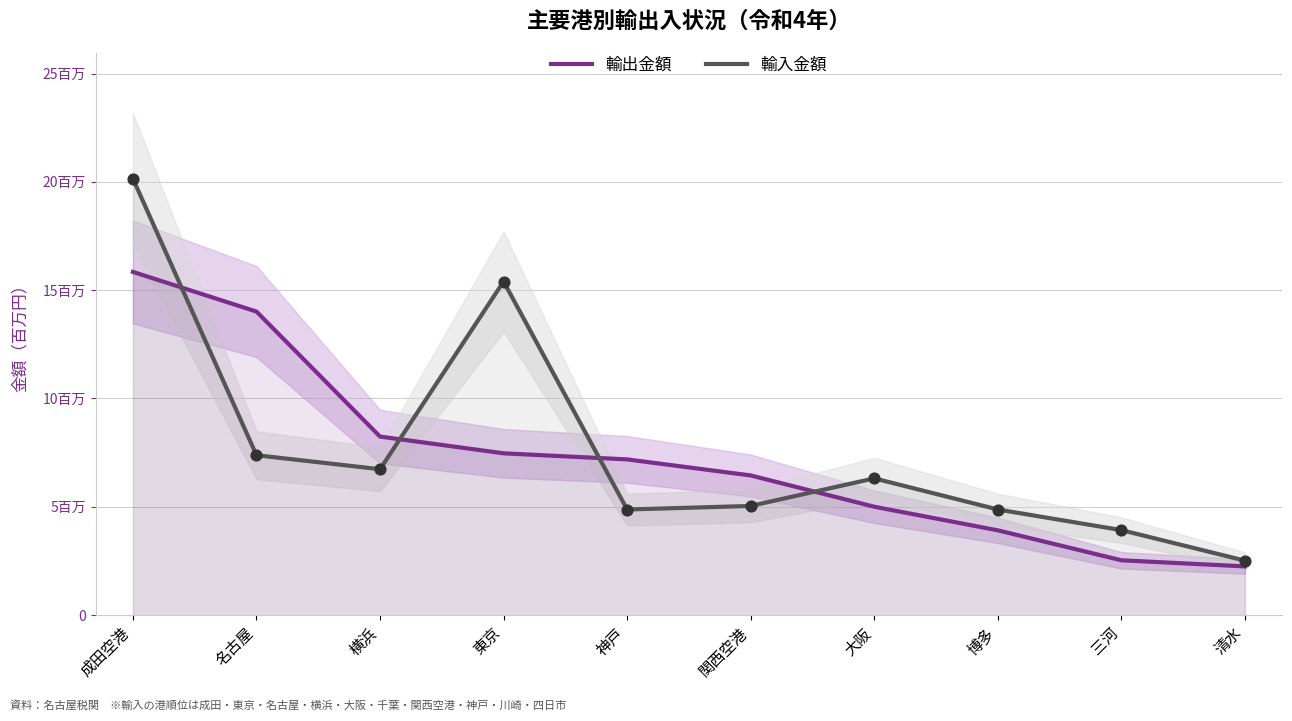

Which series contains the highest Y value?

輸入金額